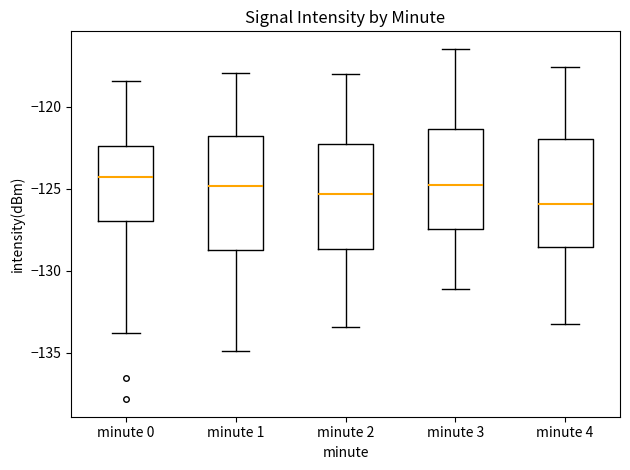

Reading left to right, read every box against the y-axis: the position of its median line, the range the box covers, and the ends of its whiskers. The values are not printed on the chart, so give them approximately, as read against the axis.

minute 0: median -124.5, box -127.0 to -122.5, whiskers -134.0 to -118.5
minute 1: median -125.0, box -128.5 to -122.0, whiskers -135.0 to -118.0
minute 2: median -125.5, box -128.5 to -122.5, whiskers -133.5 to -118.0
minute 3: median -125.0, box -127.5 to -121.5, whiskers -131.0 to -116.5
minute 4: median -126.0, box -128.5 to -122.0, whiskers -133.0 to -117.5